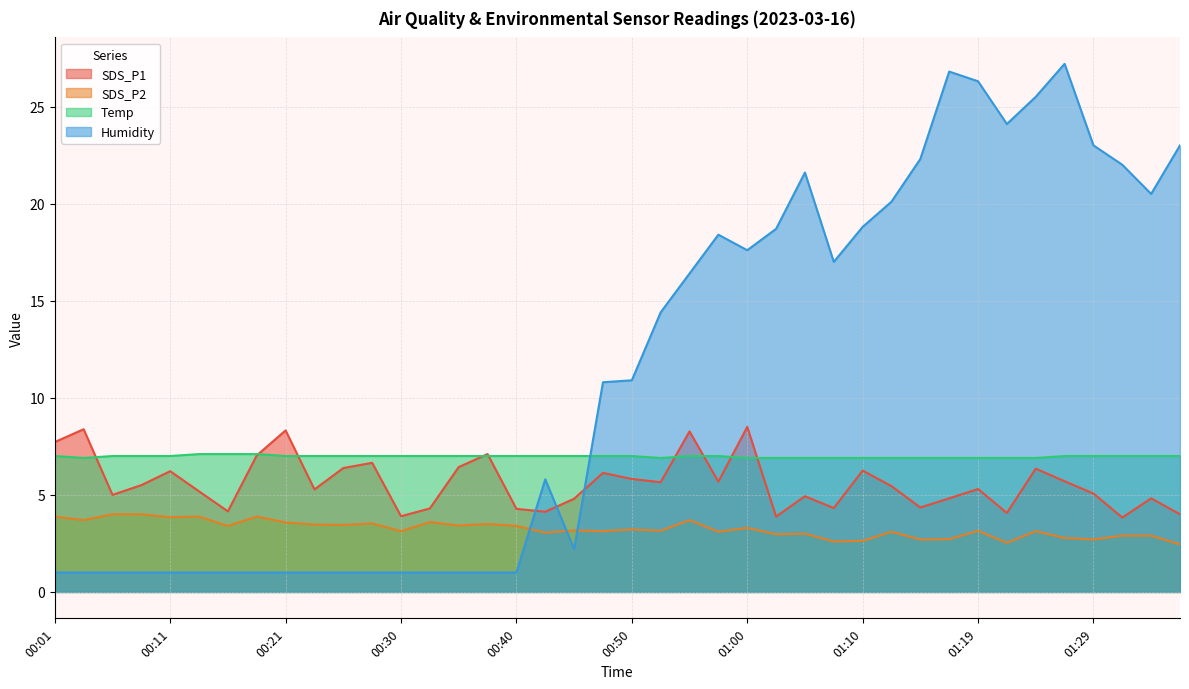

True or false: Temp has more than 0 points higher than both neighbors.

False